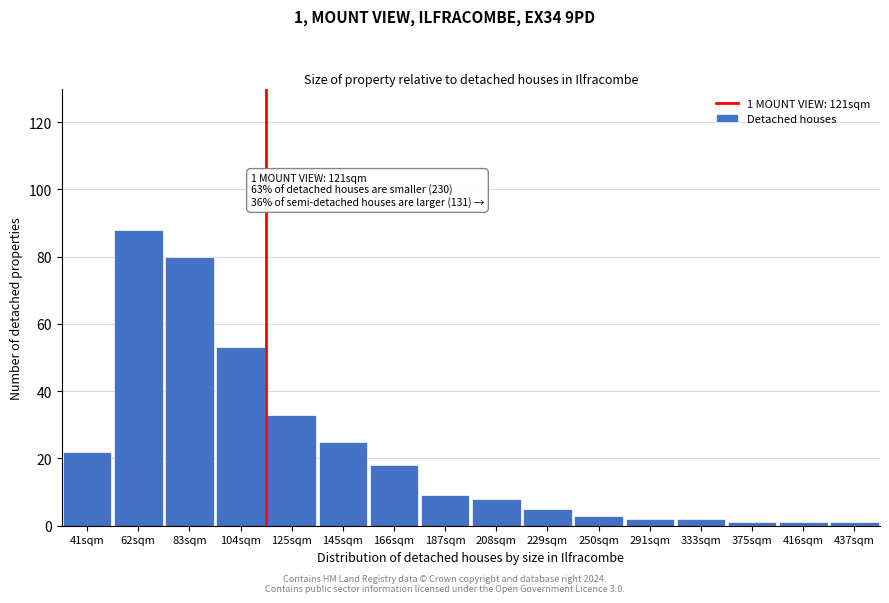

Reading left to right, transcribe all the data shown in this chart.

41sqm=22	62sqm=88	83sqm=80	104sqm=53	125sqm=33	145sqm=25	166sqm=18	187sqm=9	208sqm=8	229sqm=5	250sqm=3	291sqm=2	333sqm=2	375sqm=1	416sqm=1	437sqm=1